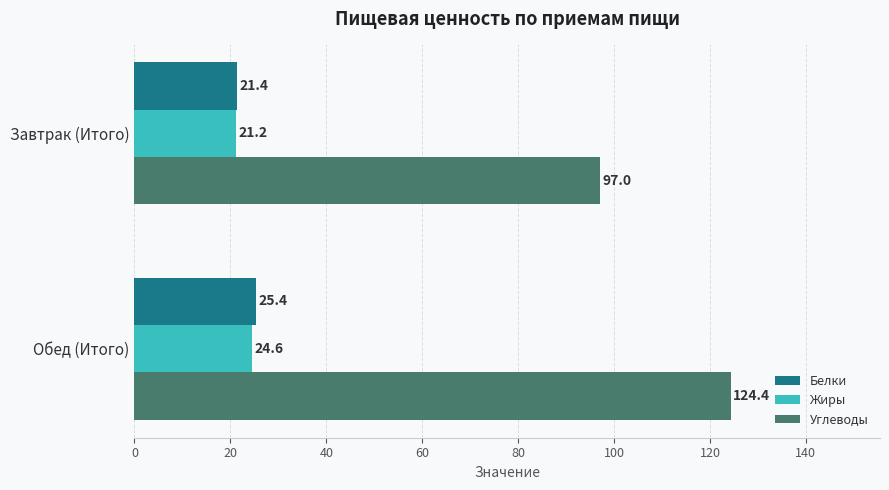

True or false: Углеводы has a value of 52.2 at Обед (Итого).

False